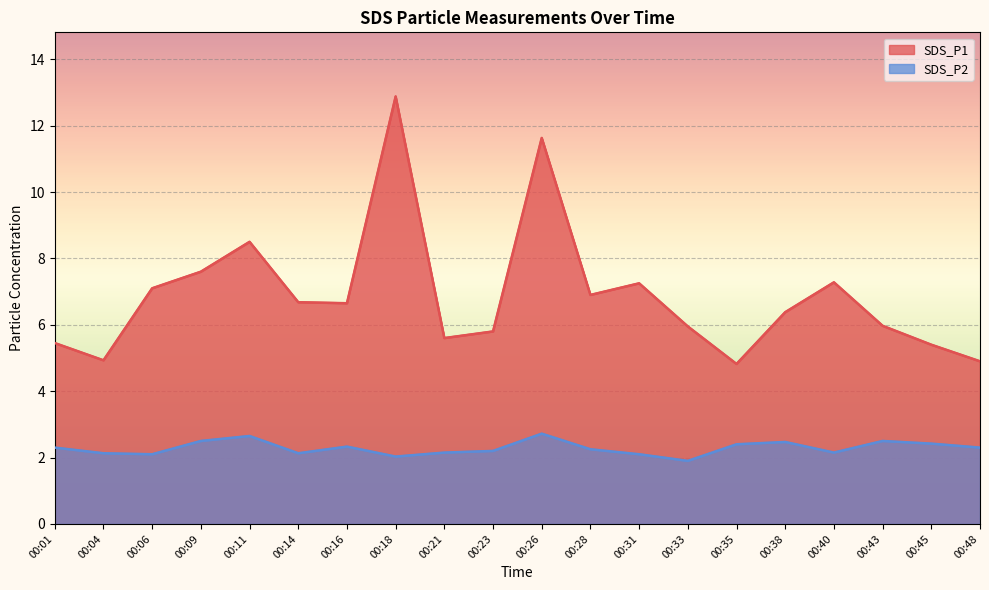

Rank the series at 00:33 from highest to lowest value.

SDS_P1, SDS_P2